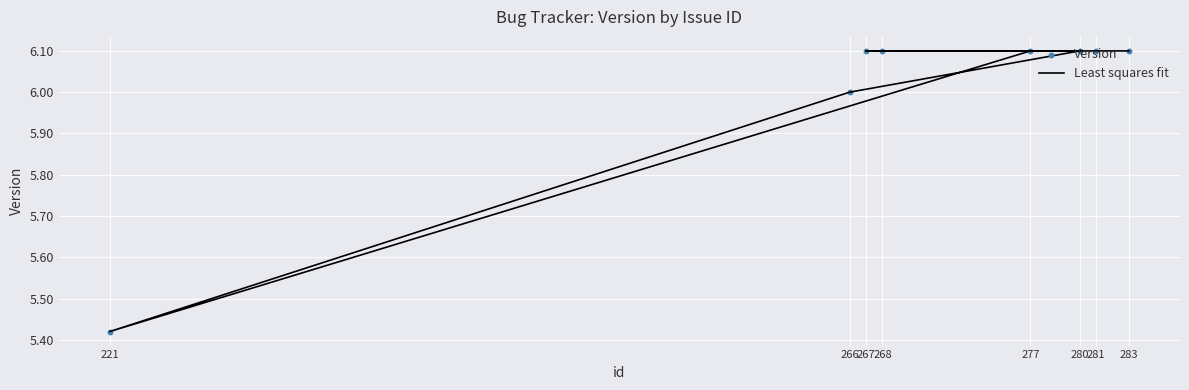

Which series has the largest Y range (max minus min)?

Least squares fit